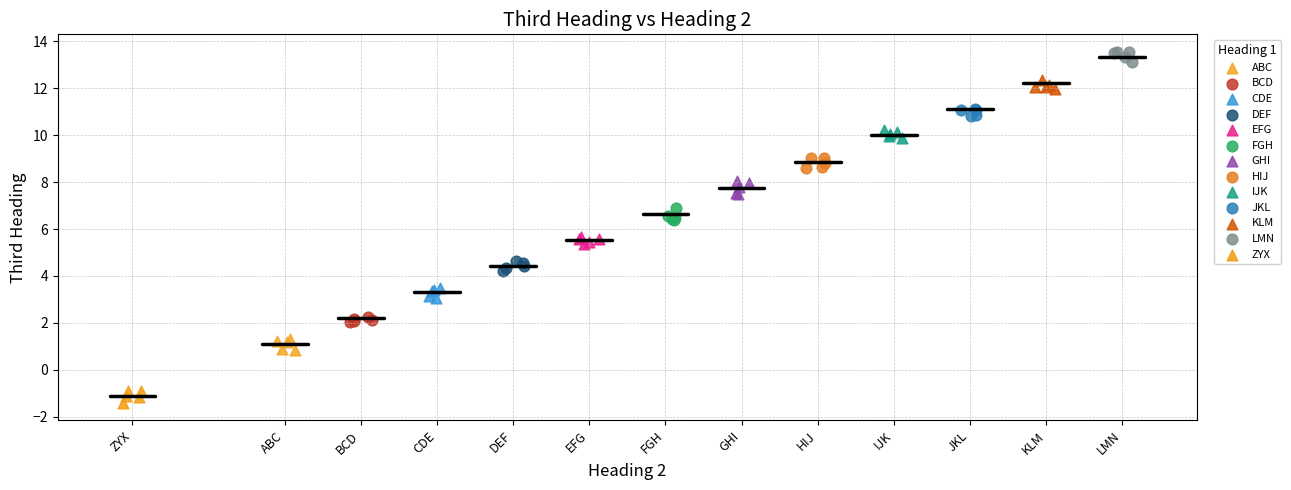

Which series reaches the minimum Y coordinate?

ZYX